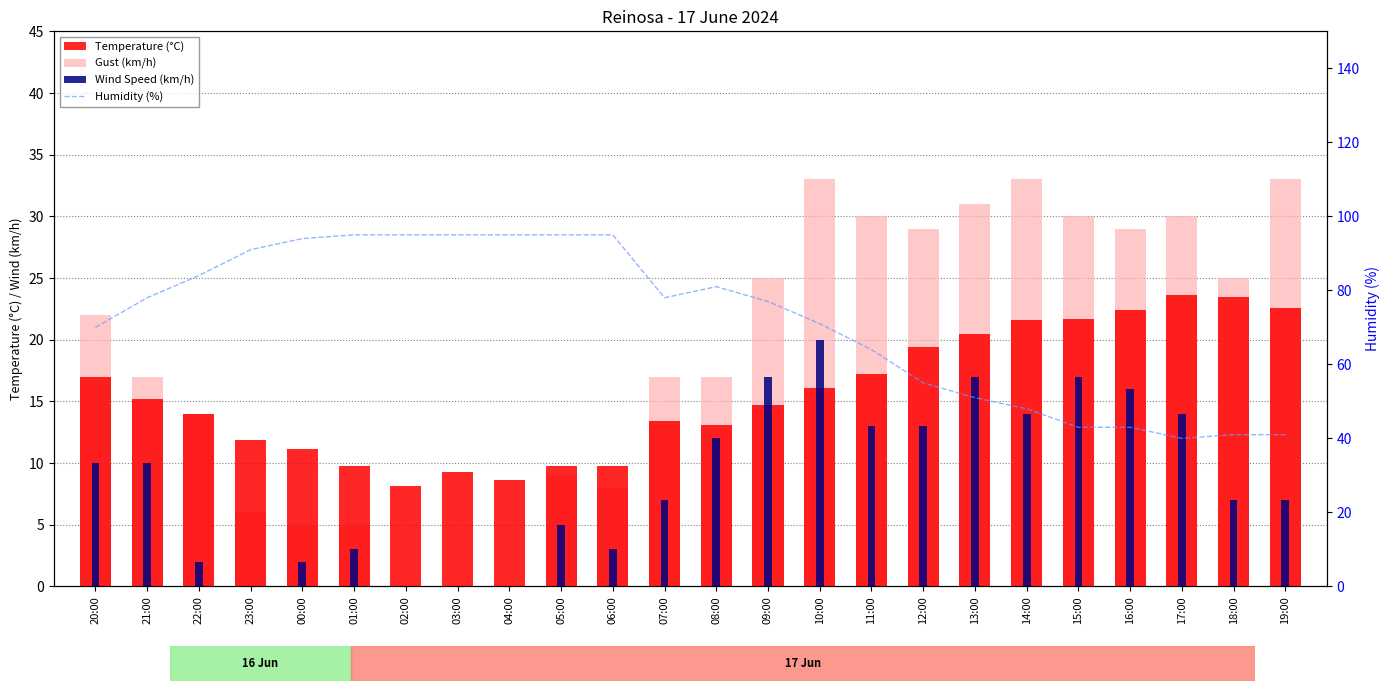

What is the total value across all series at 13:00?

119.5